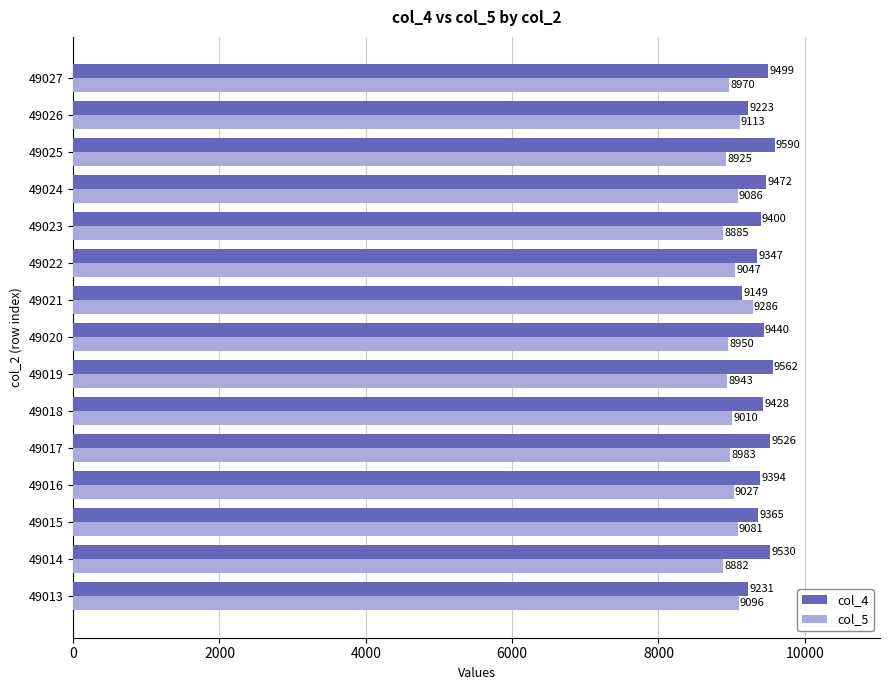

At how many categories does at least one series exceed 9243?

13